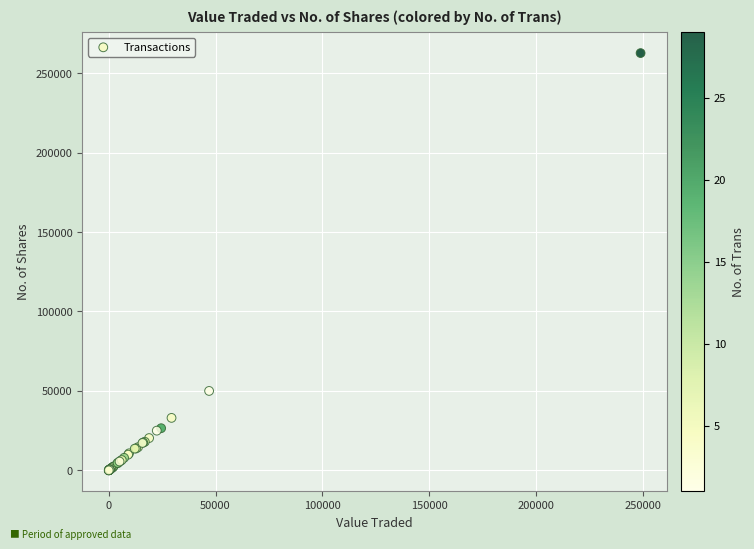

What Y value in the scatter plot is closest to 131325?

50000